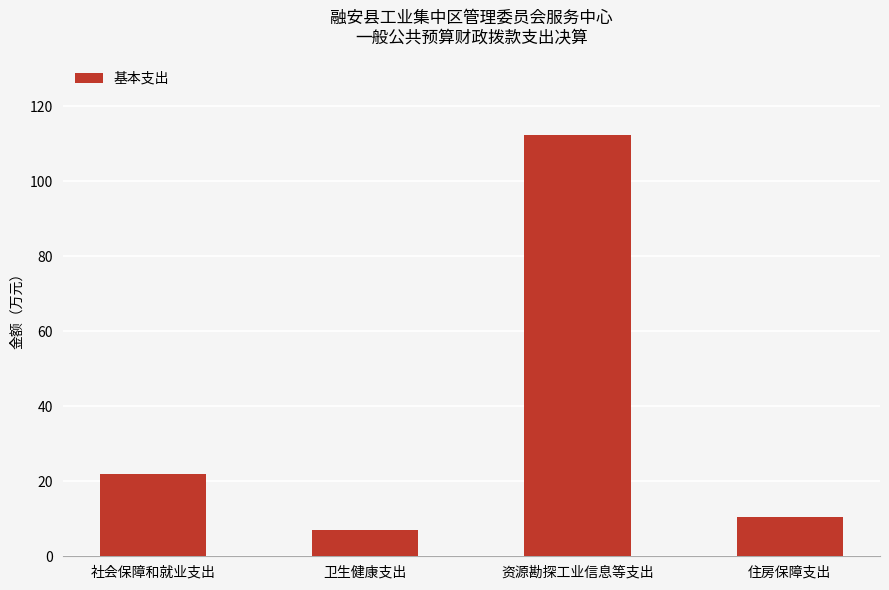

What is the change in value from 卫生健康支出 to 资源勘探工业信息等支出?

+105.3